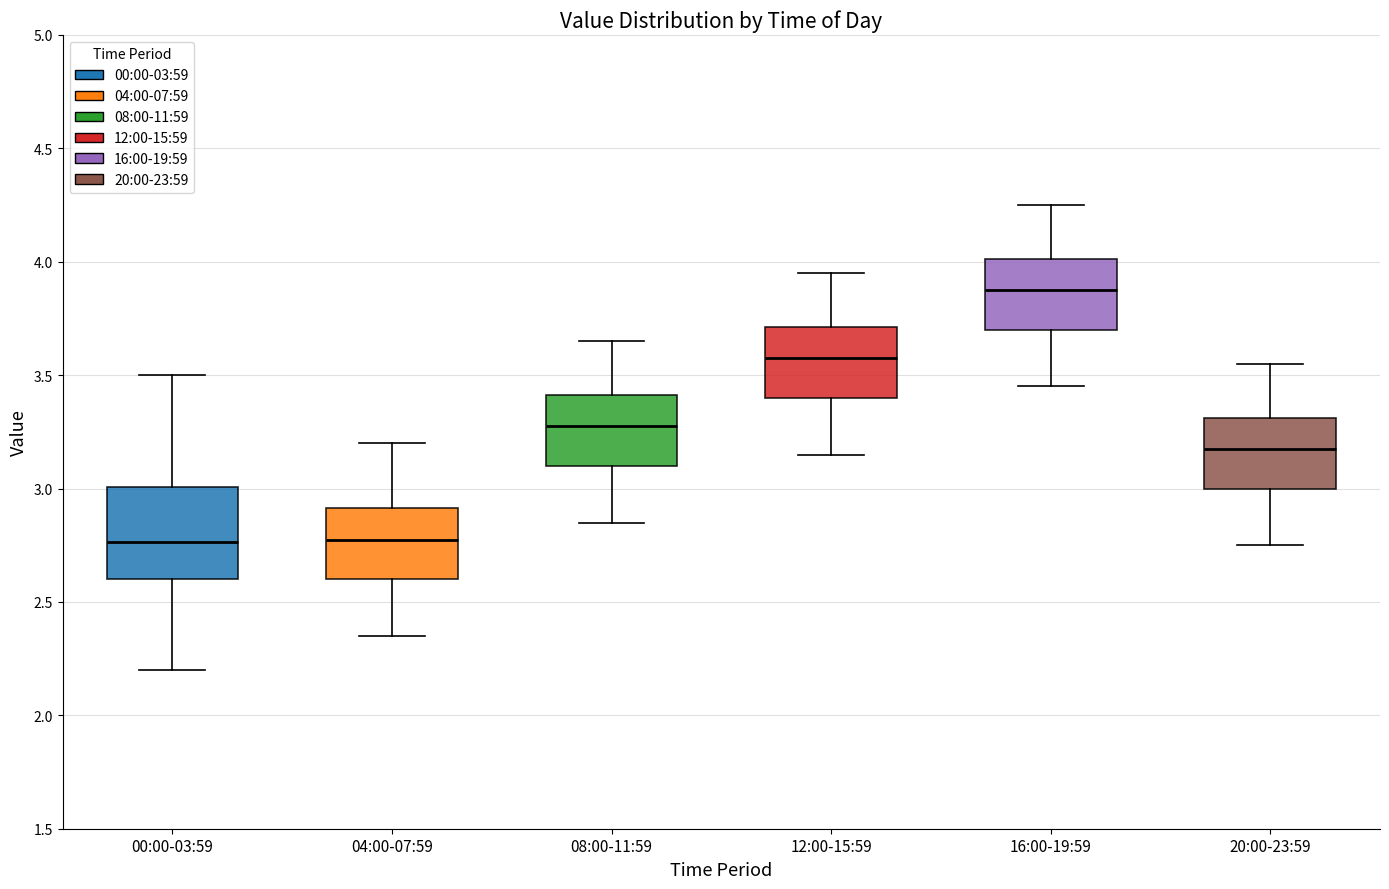

Which box is the tallest, from its lower edge to its upper edge?

00:00-03:59